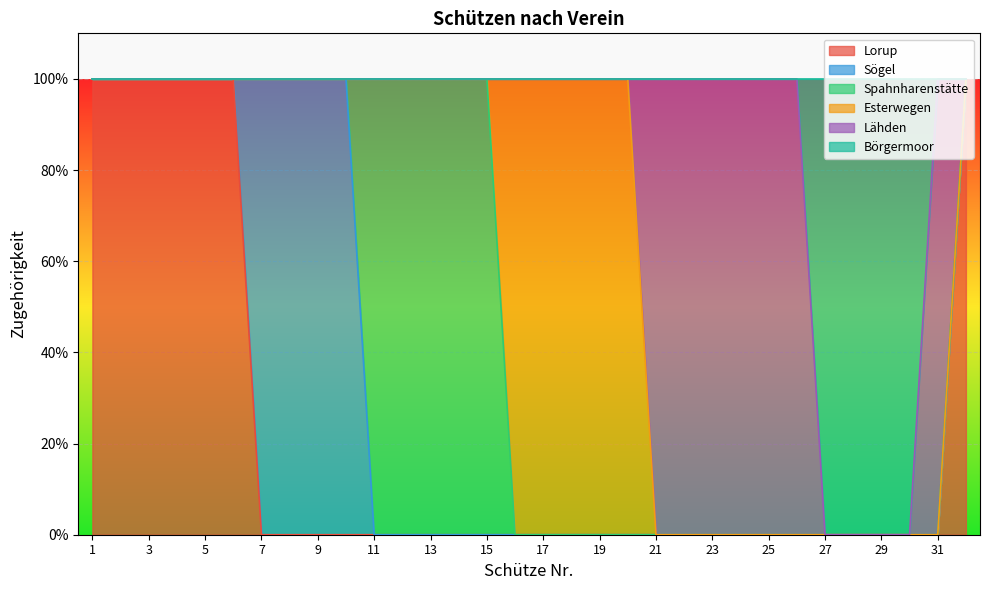

What is the difference between the maximum and minimum values in the Spahnharenstätte series?

1